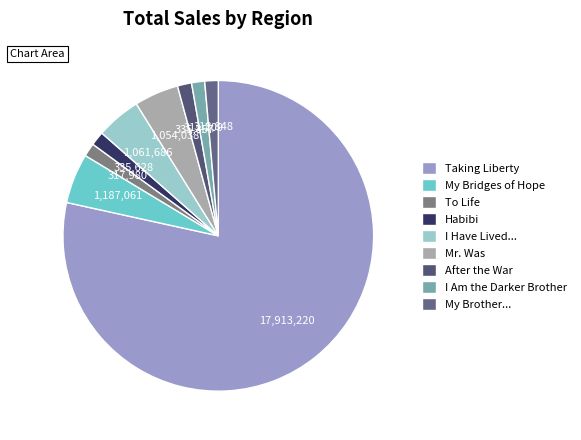

How much of the chart is everything except I Am the Darker Brother?

98.6%